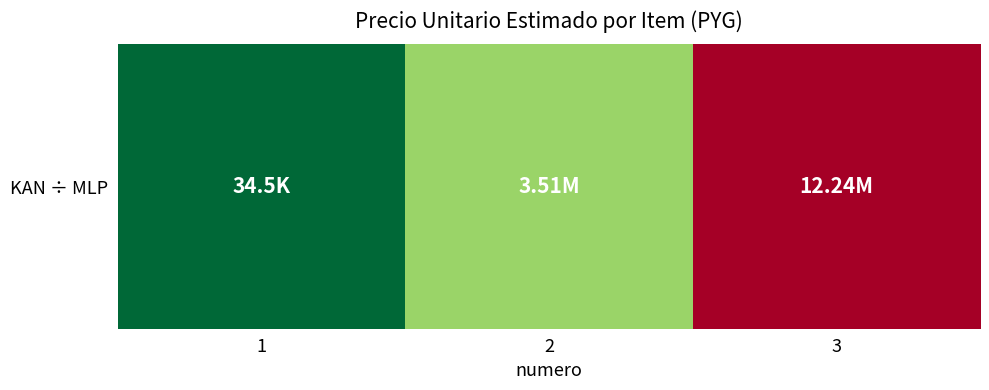

Reading left to right, transcribe all the data shown in this chart.

1=34524	2=3512033	3=12239452